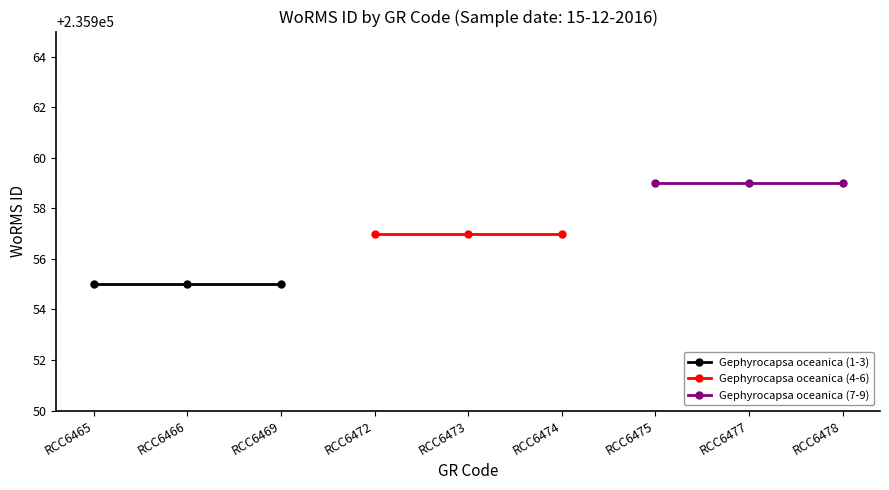

What is the value of the Gephyrocapsa oceanica (1-3) point at the 1st from the left?

235955